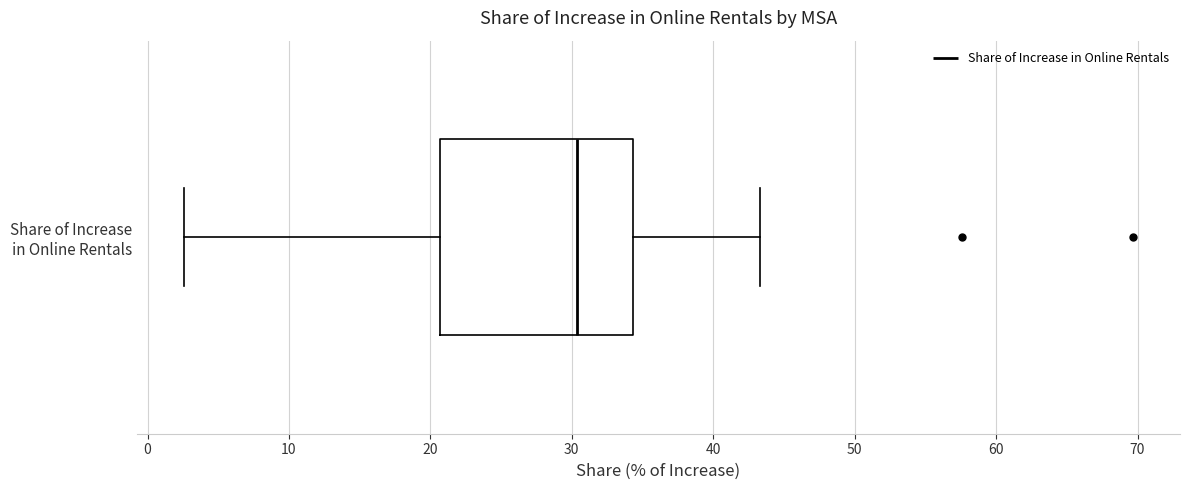

Read this box plot against the x-axis: the position of the median line, the range covered by the box, and the ends of both whiskers. The values are not printed on the chart, so give them approximately, as read against the axis.

median 30, box 21 to 34, whiskers 3 to 43